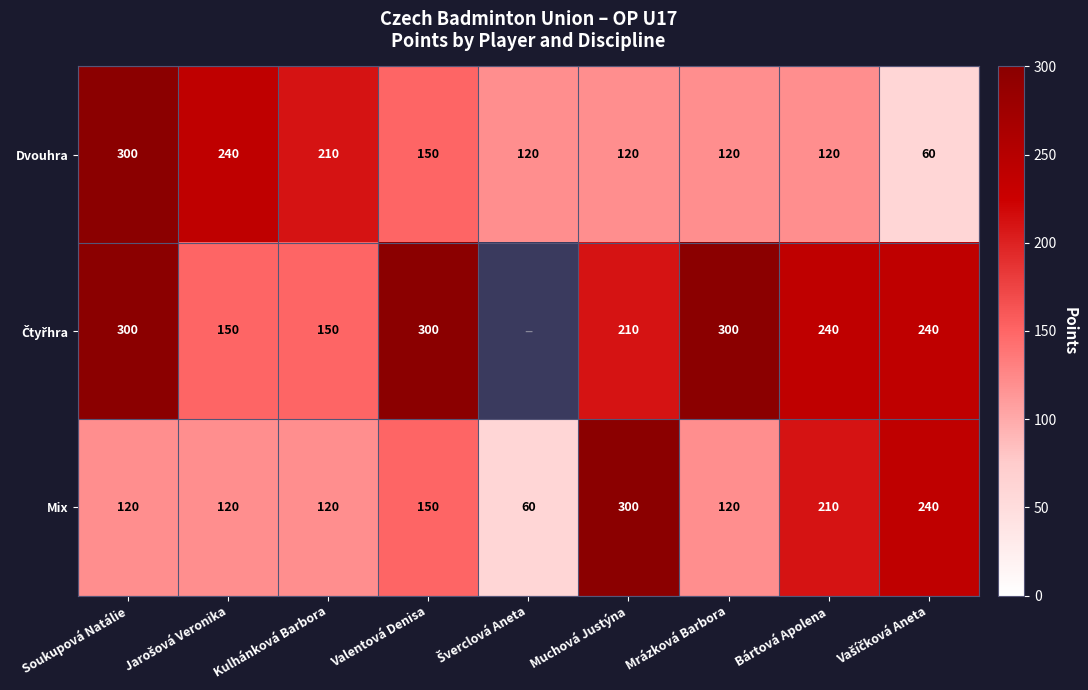

What is the sum of the Mix values at Soukupová Natálie and Valentová Denisa?

270